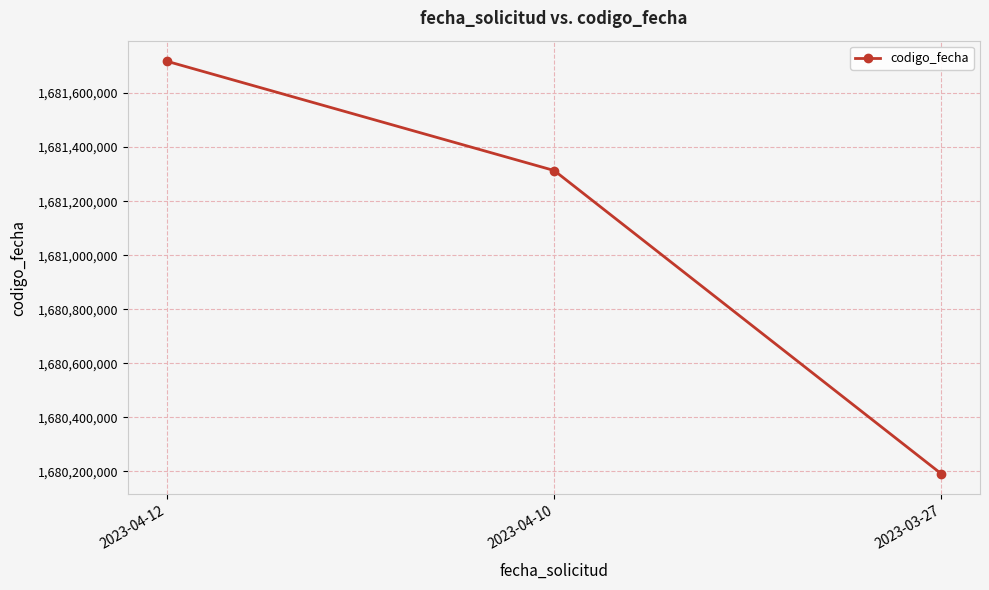

What is the label of the 3rd point from the right?

2023-04-12